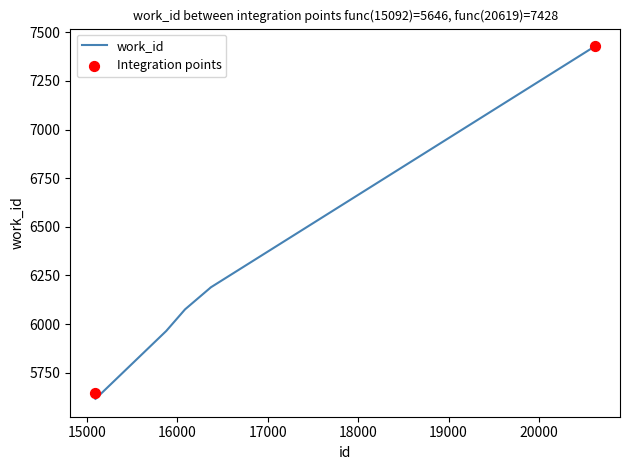

What is the difference between the maximum and second lowest values?

1782